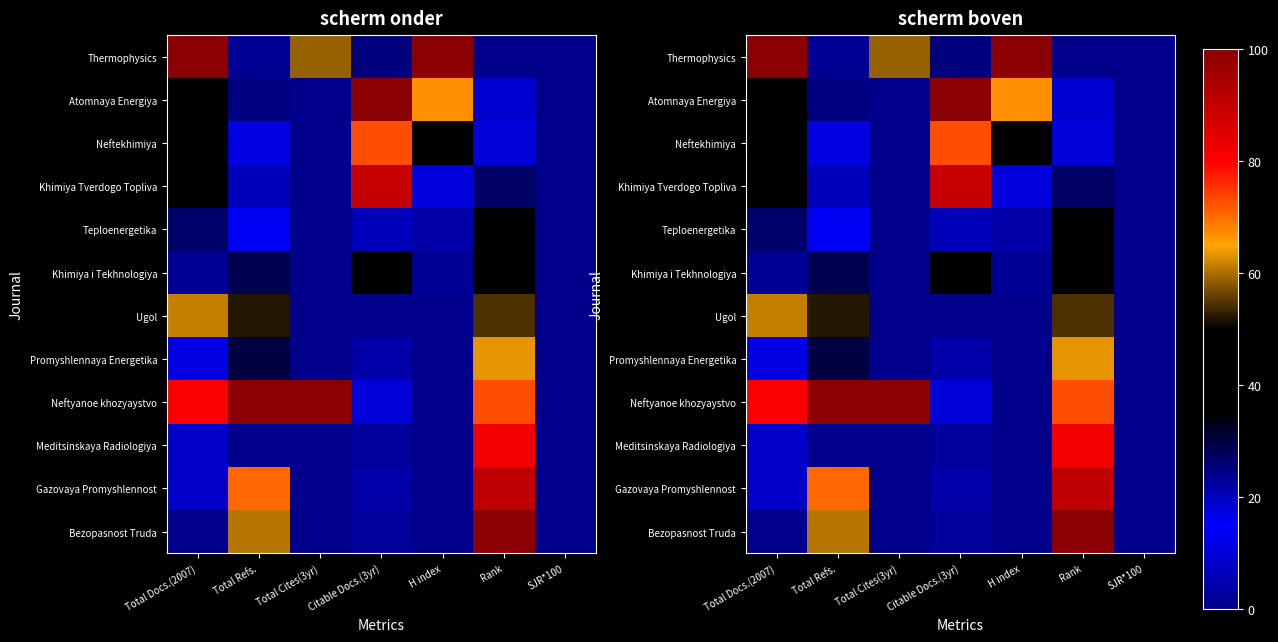

At which category is the sum across all series the highest?

Rank